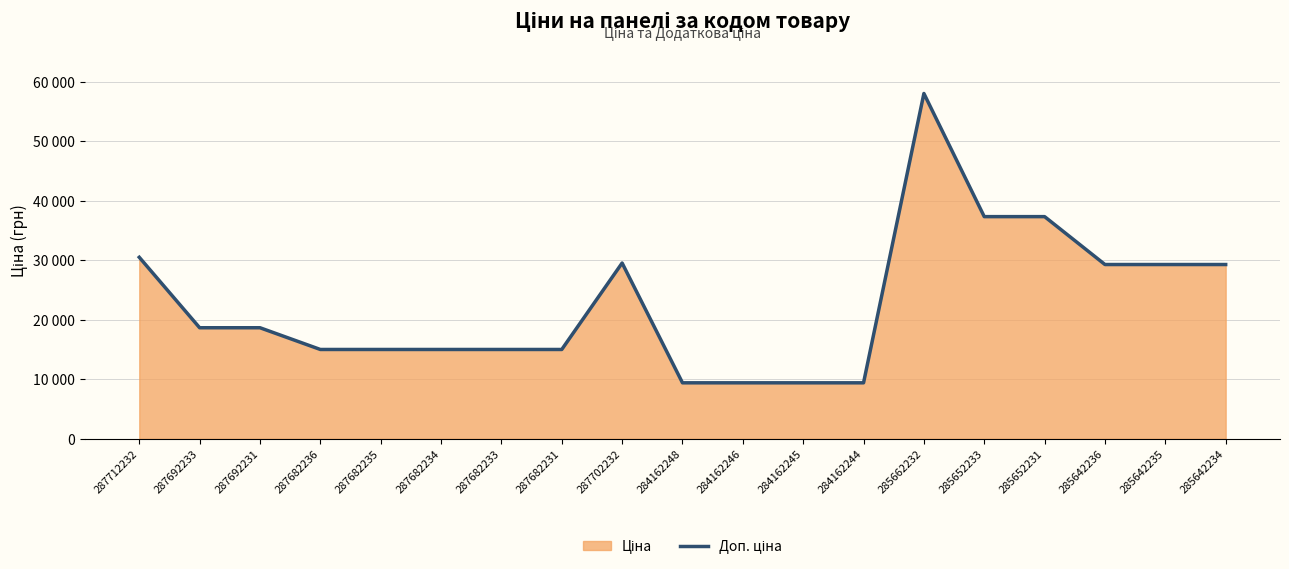

Does the chart display data point markers on the line(s)?

No